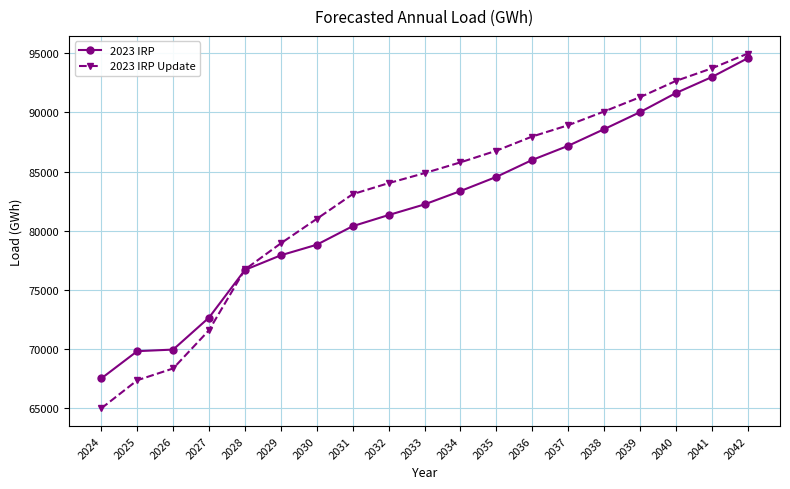

Is it true that 2023 IRP equals 92996.6 at 2041?

True